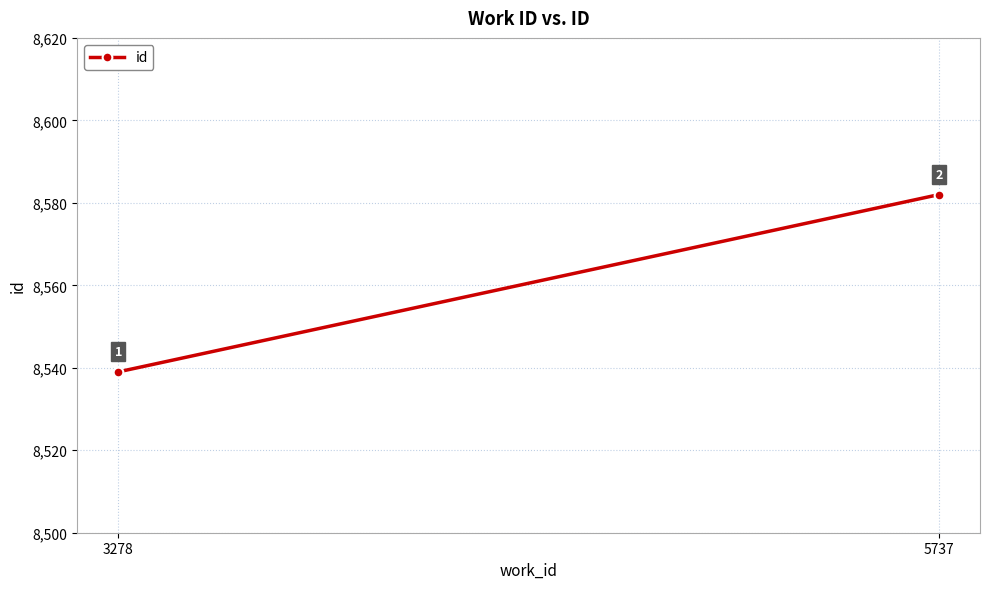

Reading left to right, transcribe all the data shown in this chart.

3278=8539	5737=8582